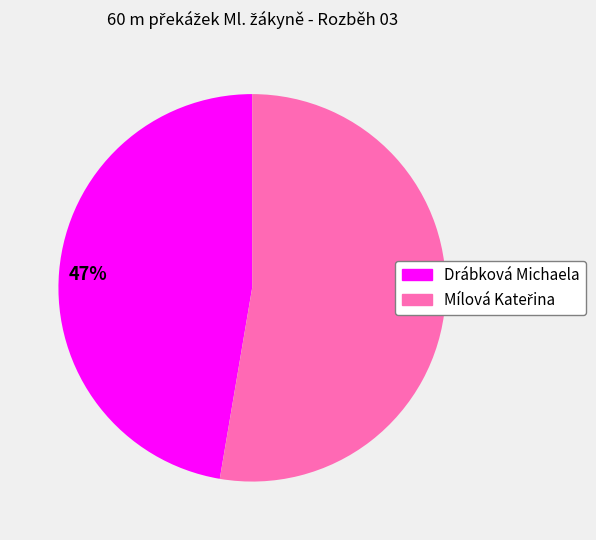

Is there any slice that represents more than half of the pie?

Yes